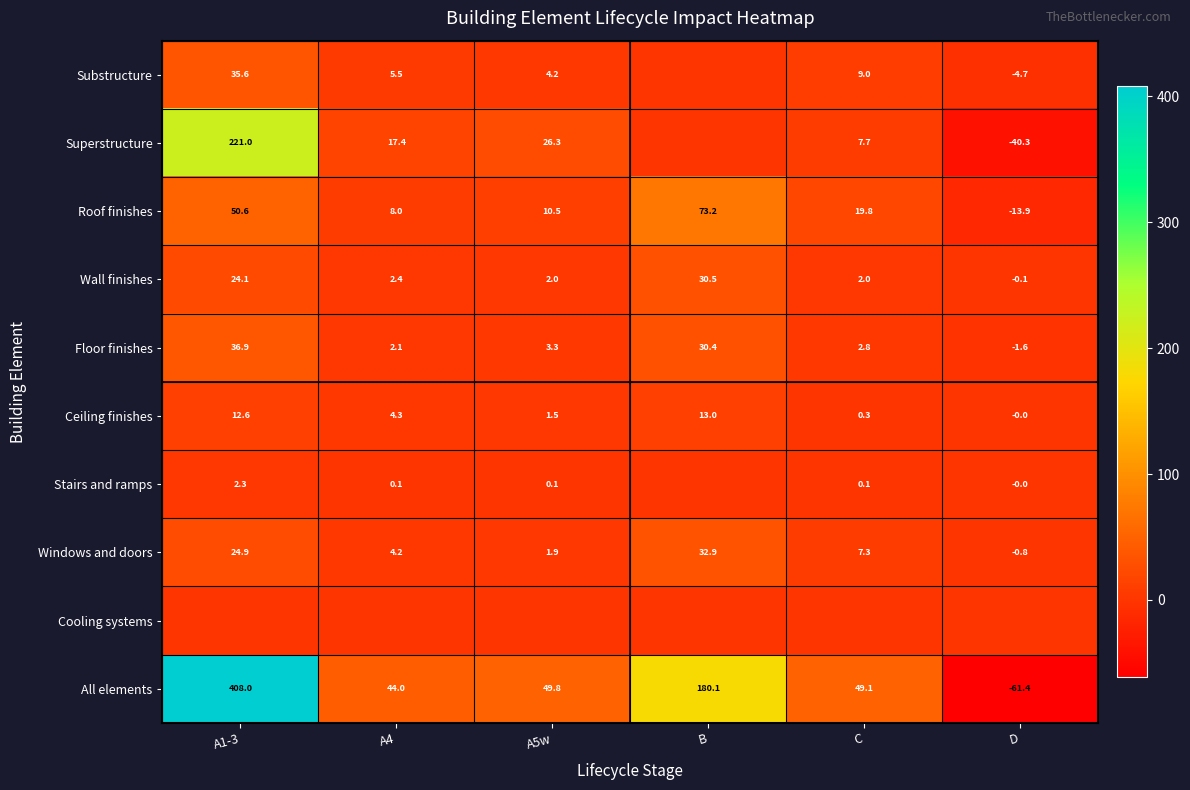

At which category is the sum across all series the highest?

A1-3